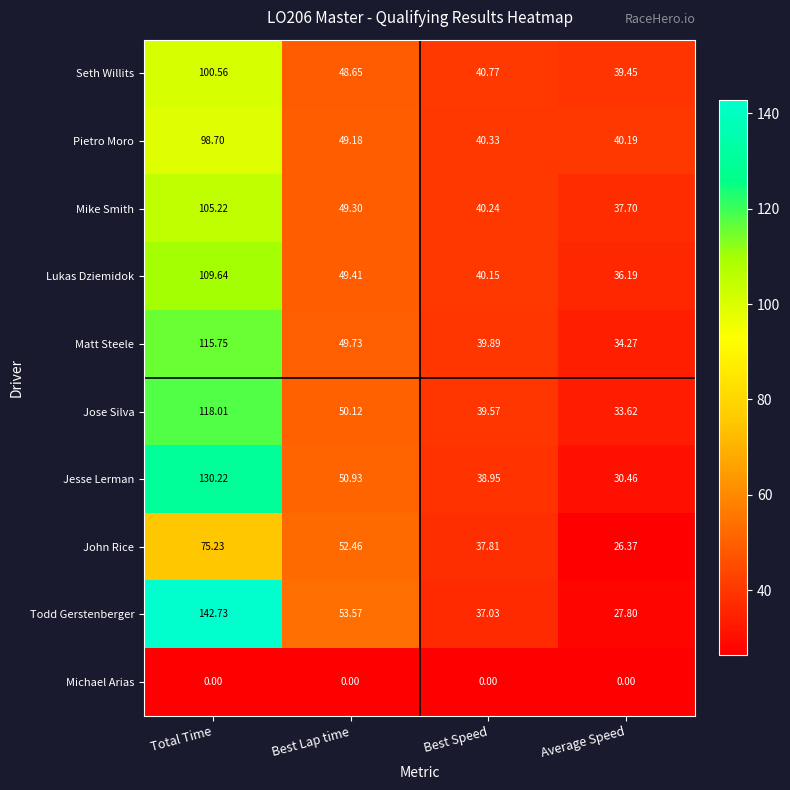

Where does the Seth Willits series first go above 48?

Total Time